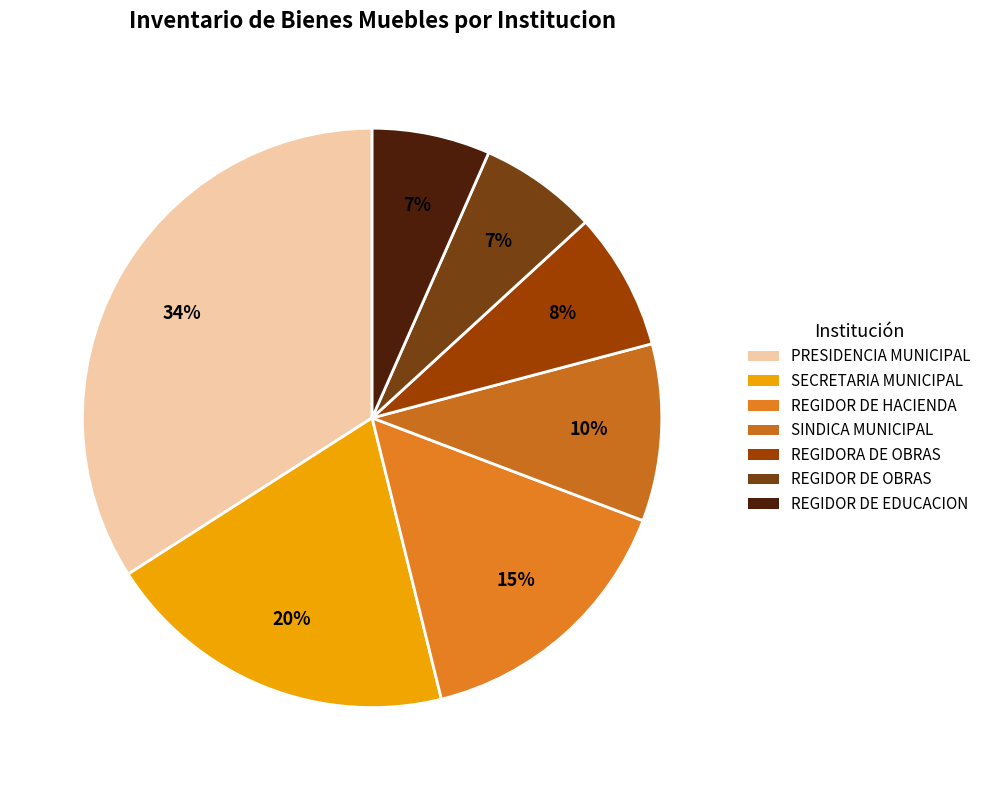

To the nearest percent, what is the combined percentage of REGIDOR DE OBRAS and REGIDORA DE OBRAS?

14%